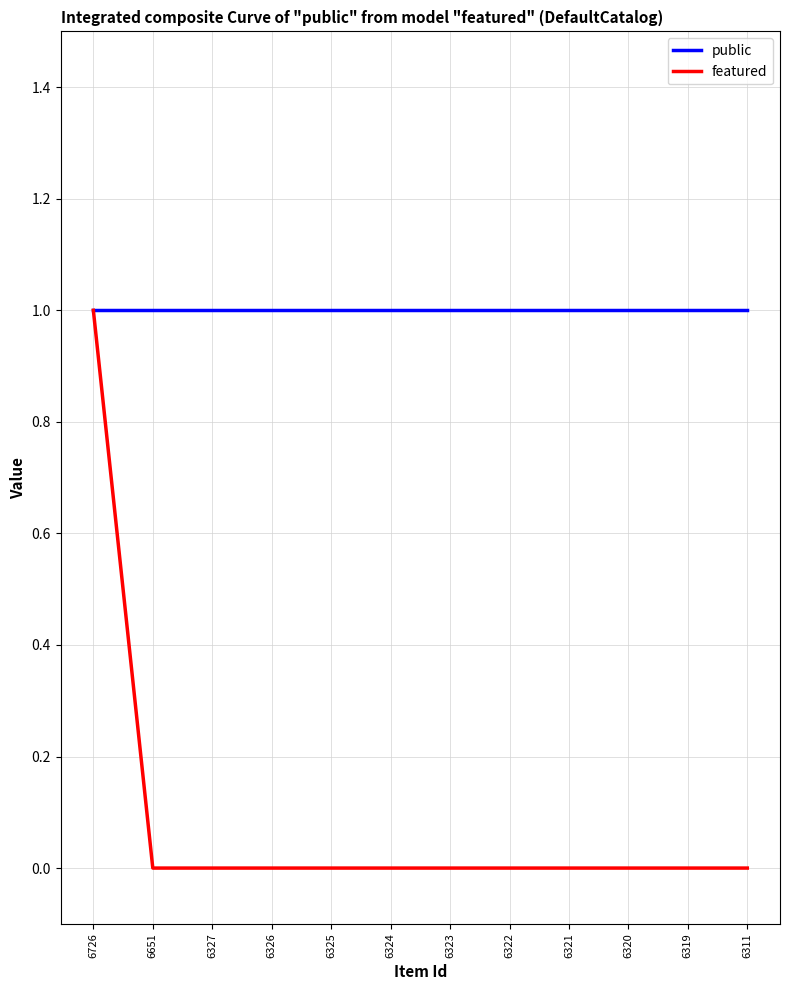

What is the difference between the maximum and minimum values in the featured series?

1